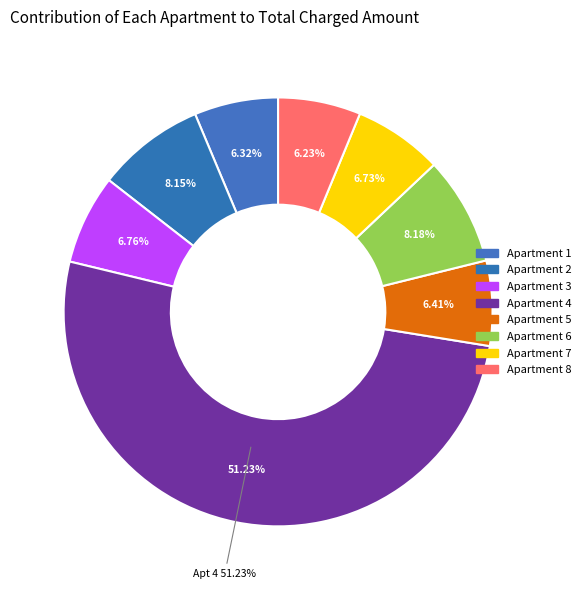

How many segments does this pie chart have?

8